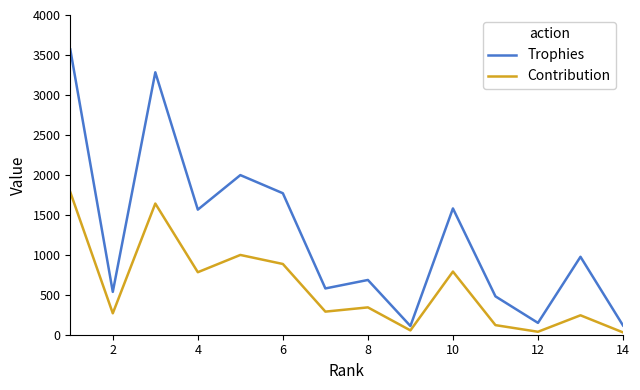

True or false: Trophies has more than 1 interior local peaks.

True